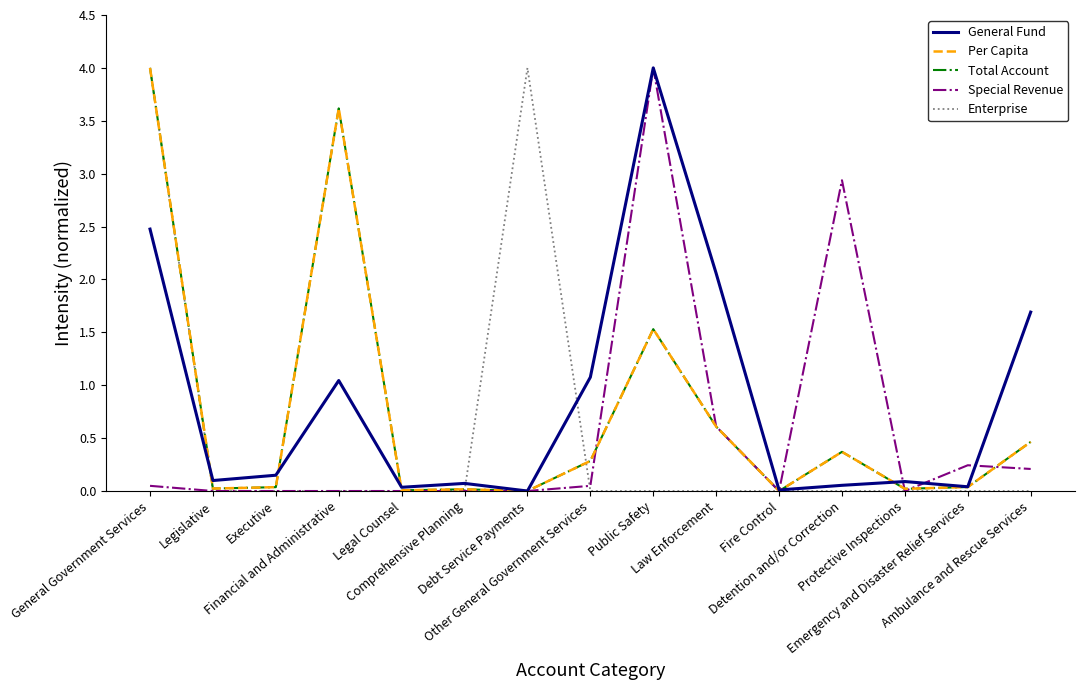

What is the label of the 7th point from the right?

Public Safety